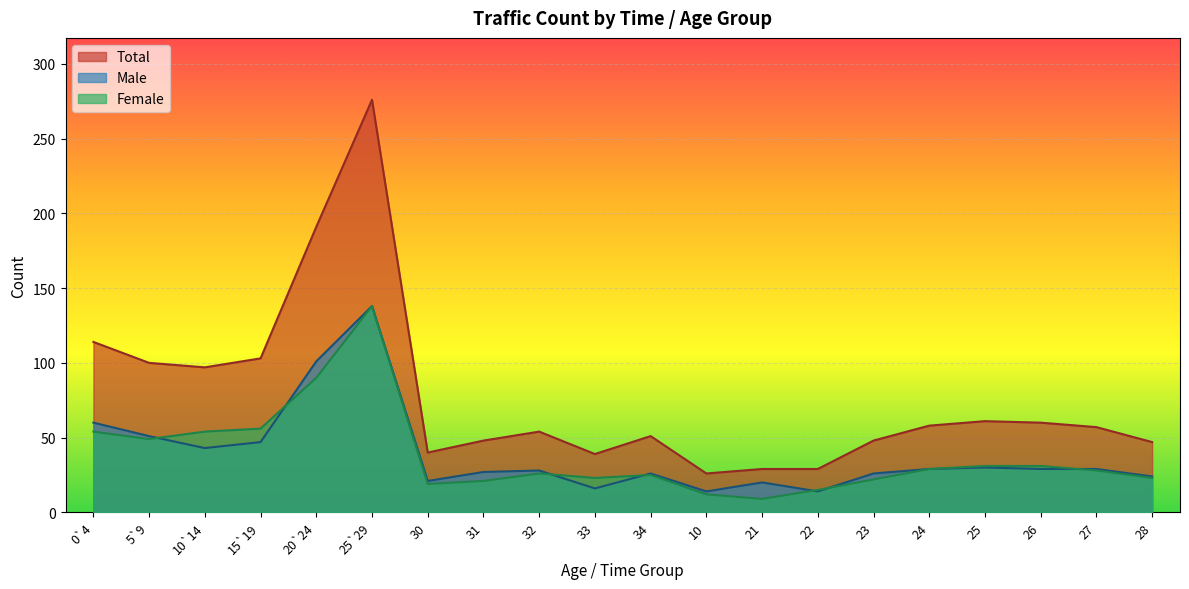

What position from the right is 5`9?

19